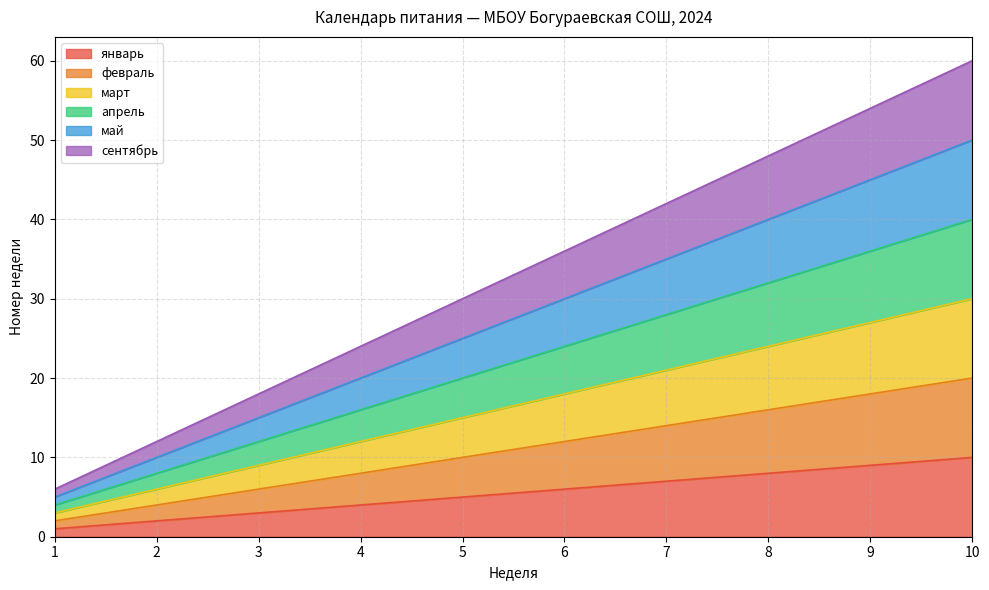

What is the value of the февраль point at the 3rd from the left?

6